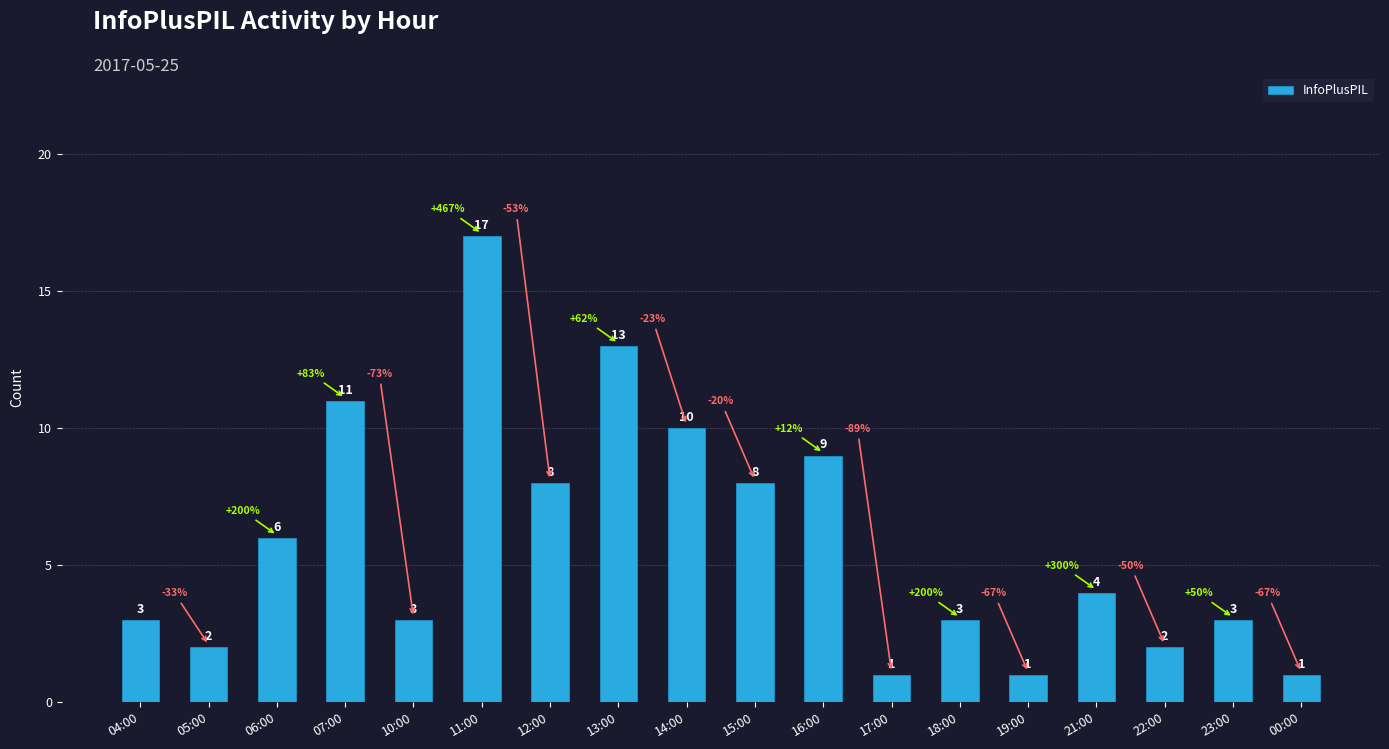

At which label does the data first exceed 4?

06:00